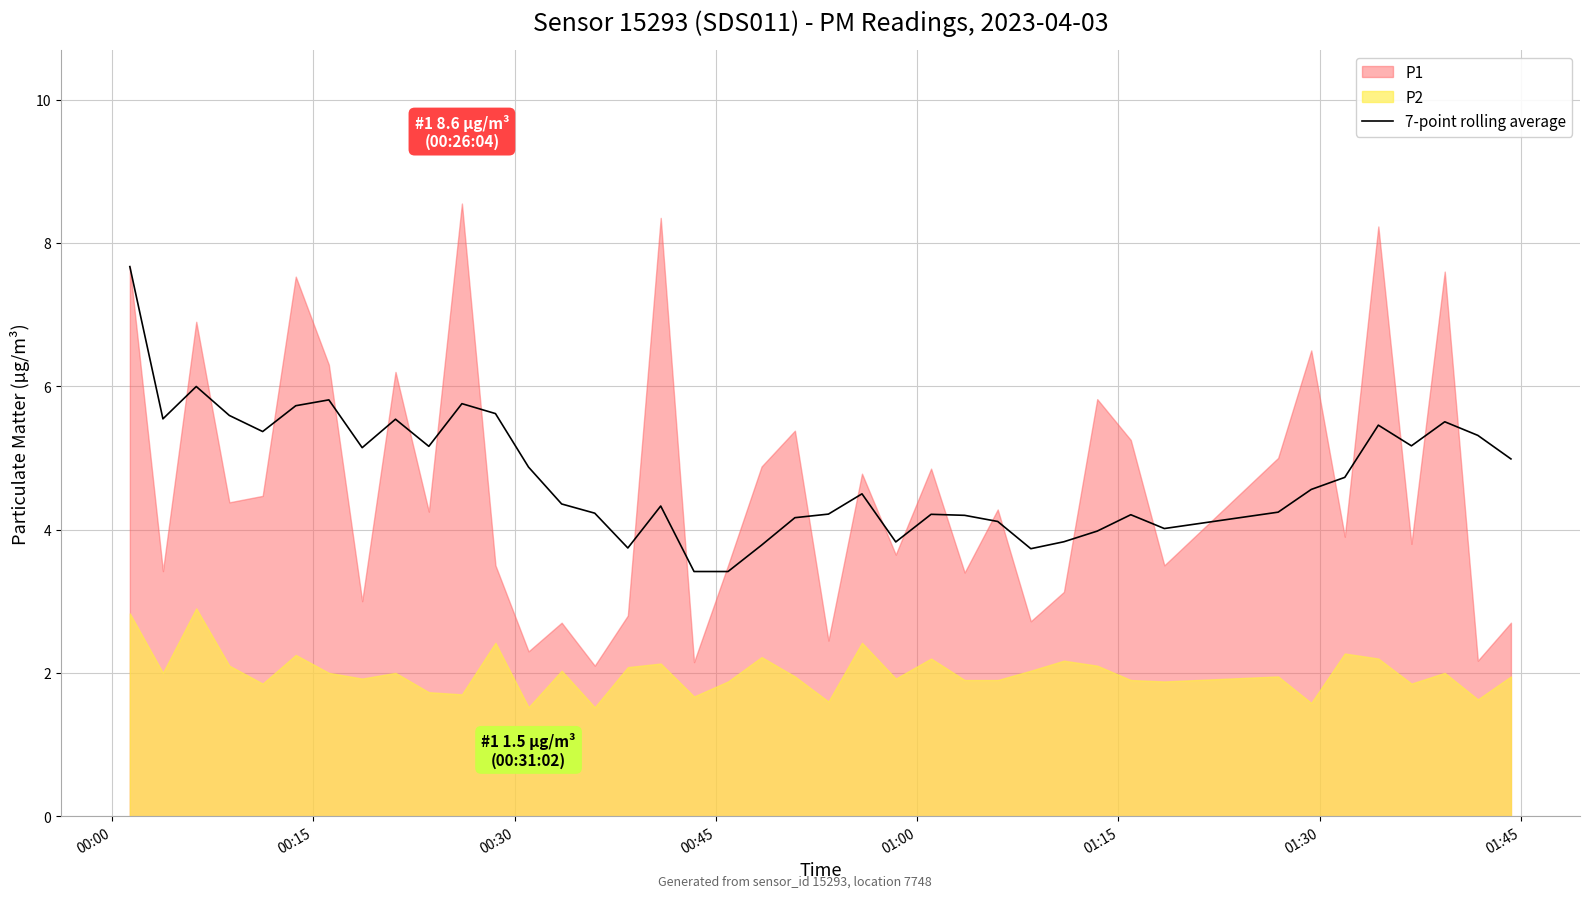

What is the average value?

4.8